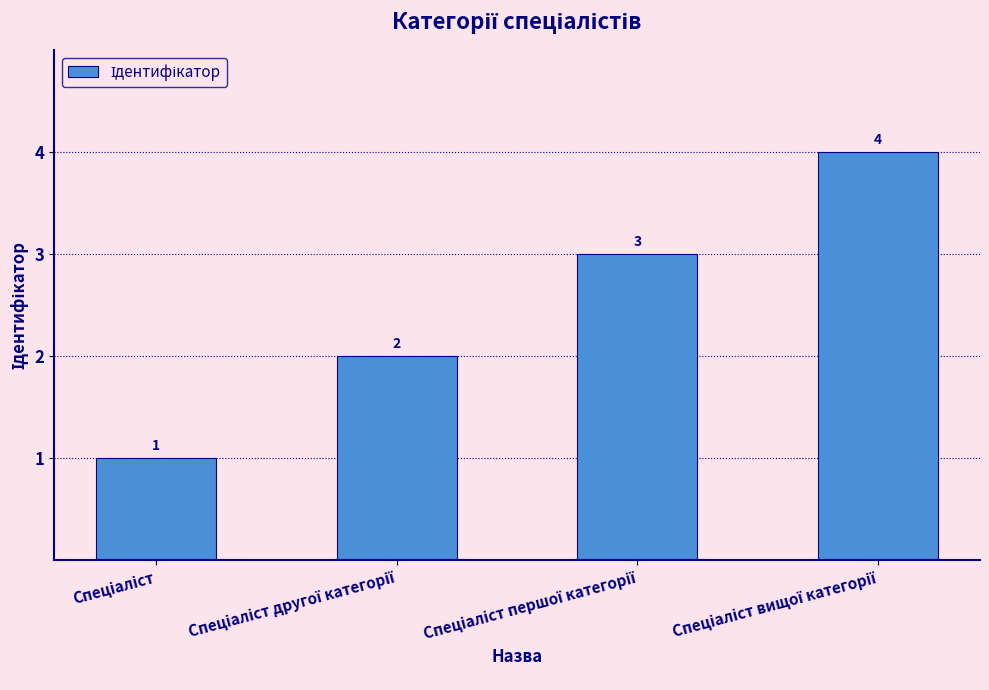

What is the value of the 1st bar from the left?

1